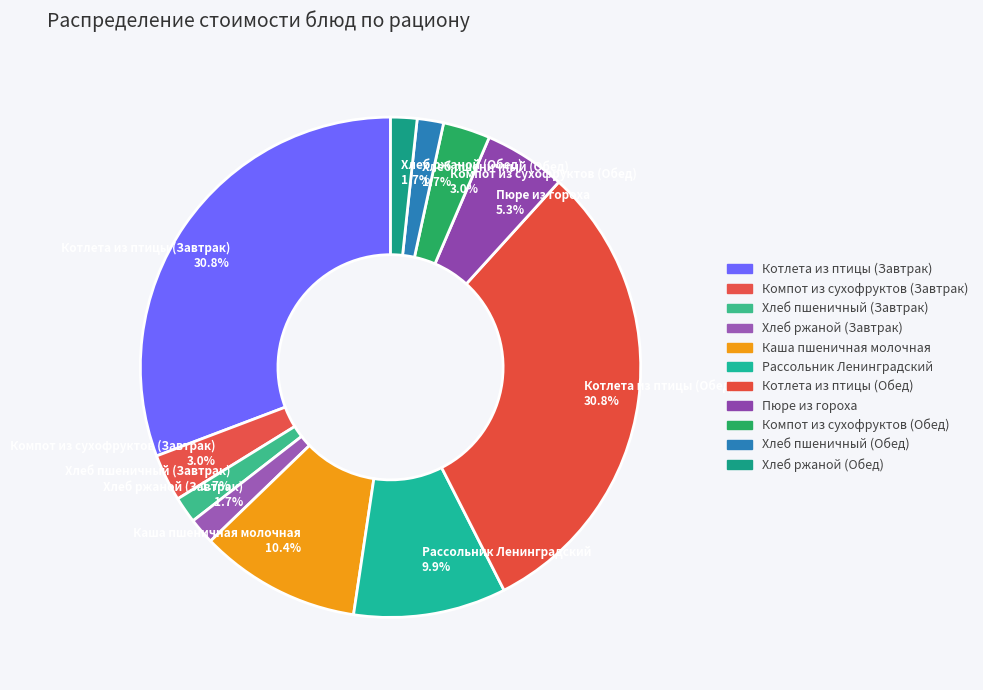

To the nearest percent, what is the average slice percentage?

9%